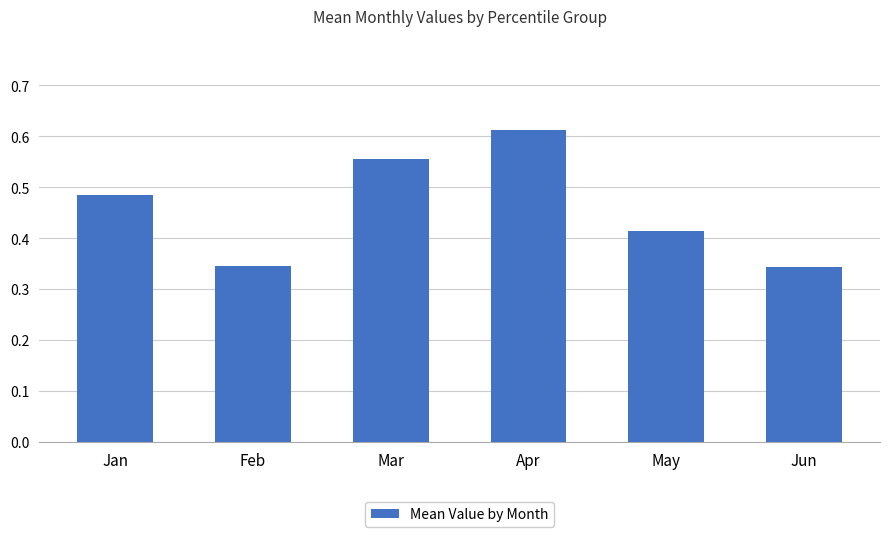

Which label corresponds to the largest value in the chart?

Apr